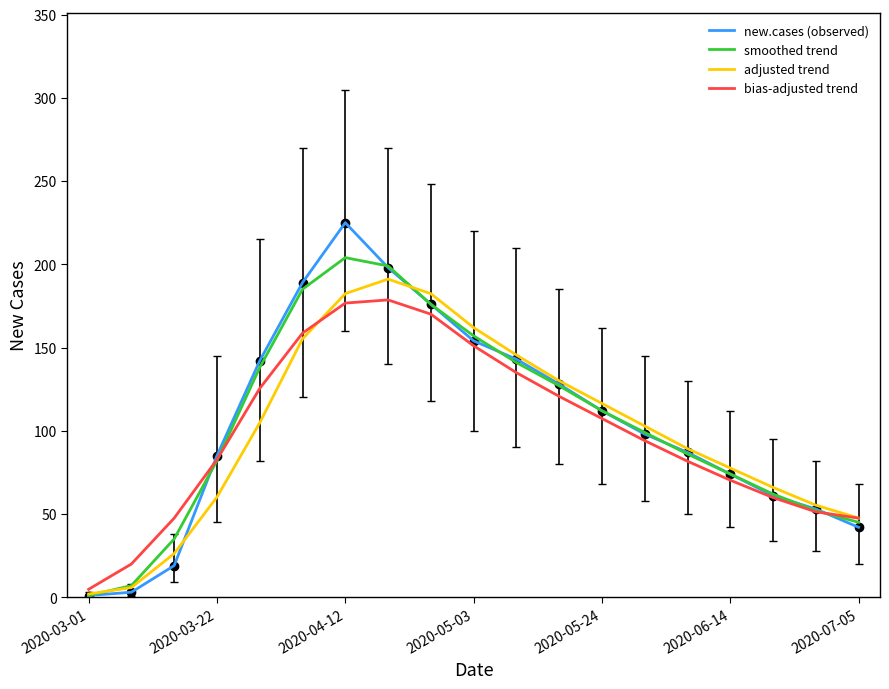

Which series has the widest spread of values?

new.cases (observed)